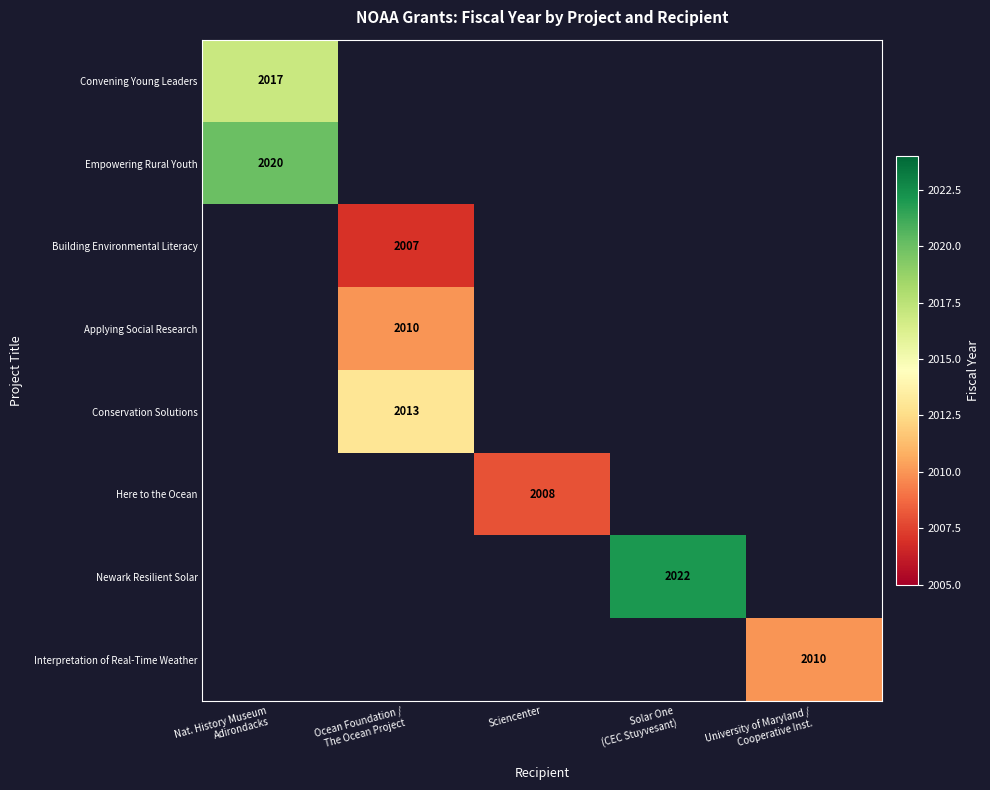

What is the minimum value shown in the chart?

2007.0